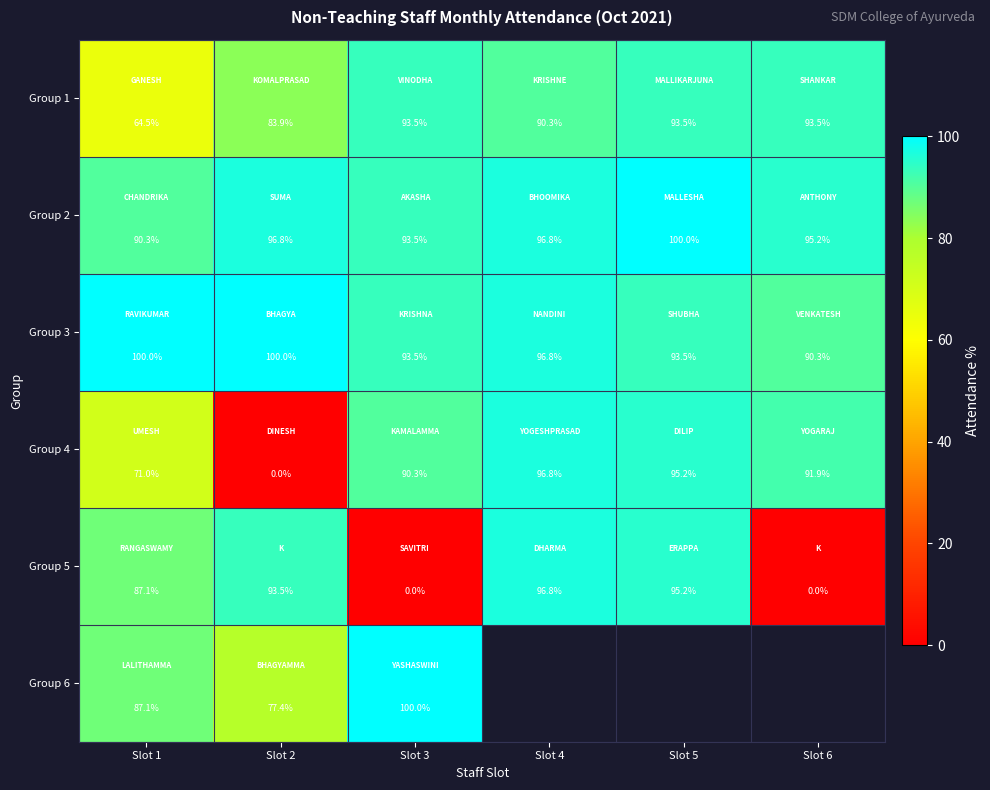

Is the value of Group 3 at Slot 3 greater than the value of Group 2 at Slot 4?

No